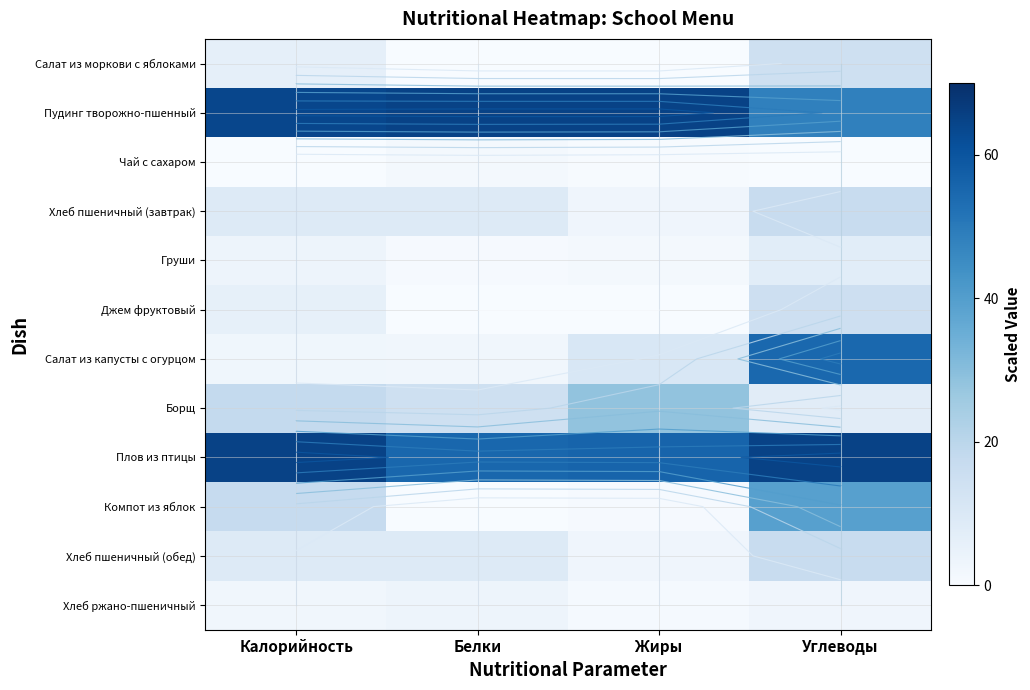

Is the value of Хлеб ржано-пшеничный at Калорийность greater than the value of Салат из моркови с яблоками at Калорийность?

No